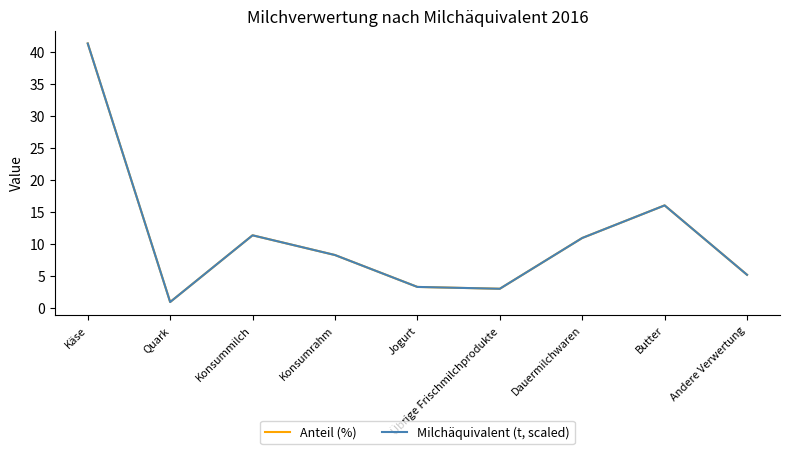

Does the chart display data point markers on the line(s)?

No